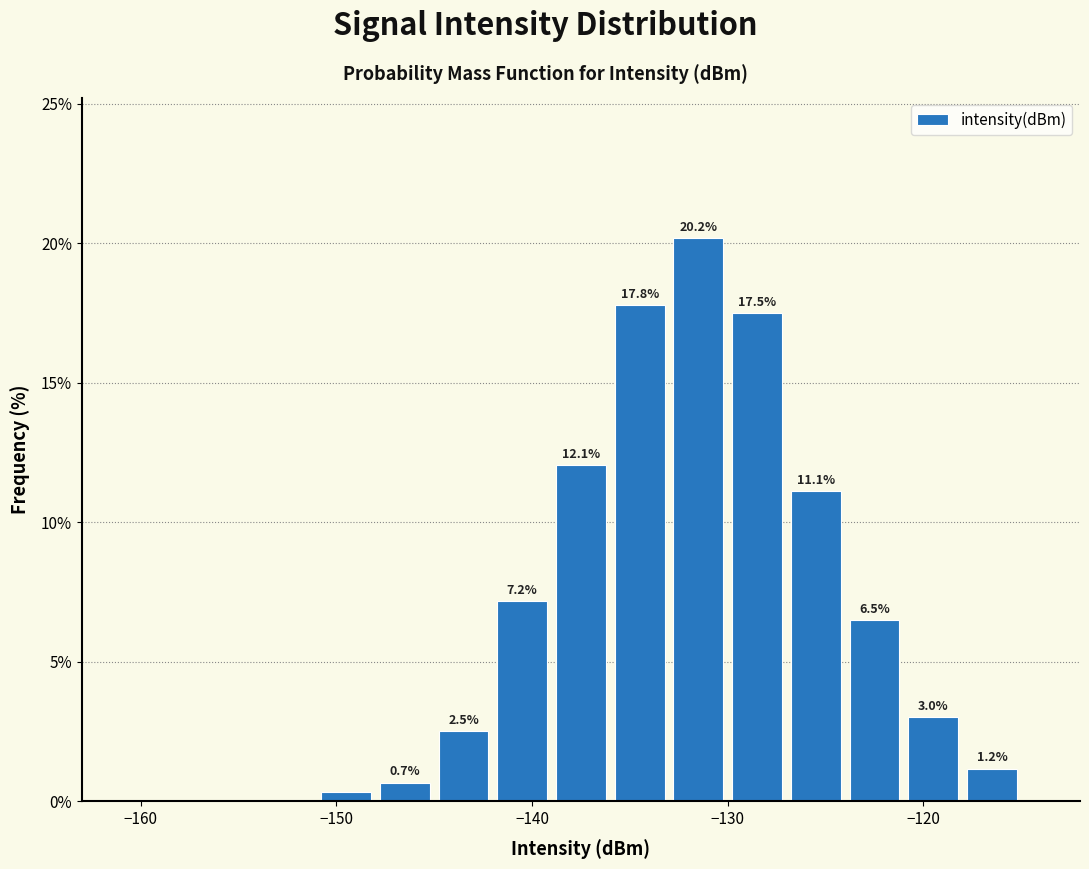

Read against the x-axis, roughly where is the centre of the tallest bar?

-131